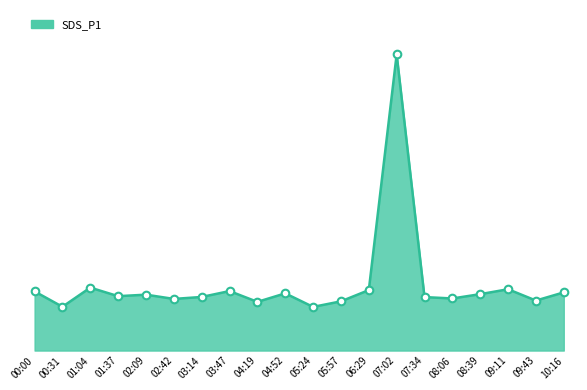

Between 00:00 and 03:47, which is larger?

03:47